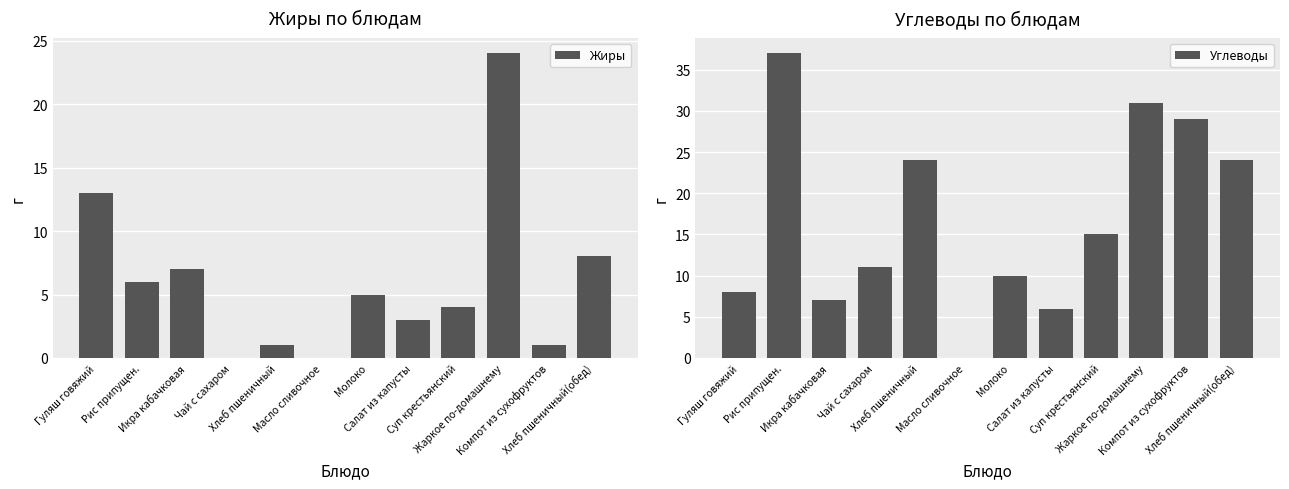

List the series in order of their overall mean, lowest first.

Жиры, Углеводы